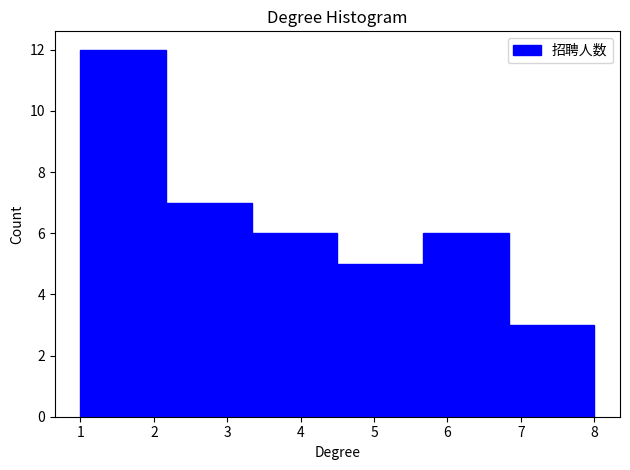

Reading left to right, list every bar in this chart as the range it spans on the x-axis followed by its height. Neither the bar edges nor the heights are printed on the chart, so give them approximately, as read against the axes.

1.0 to 2.2: 12
2.2 to 3.3: 7
3.3 to 4.5: 6
4.5 to 5.7: 5
5.7 to 6.8: 6
6.8 to 8.0: 3